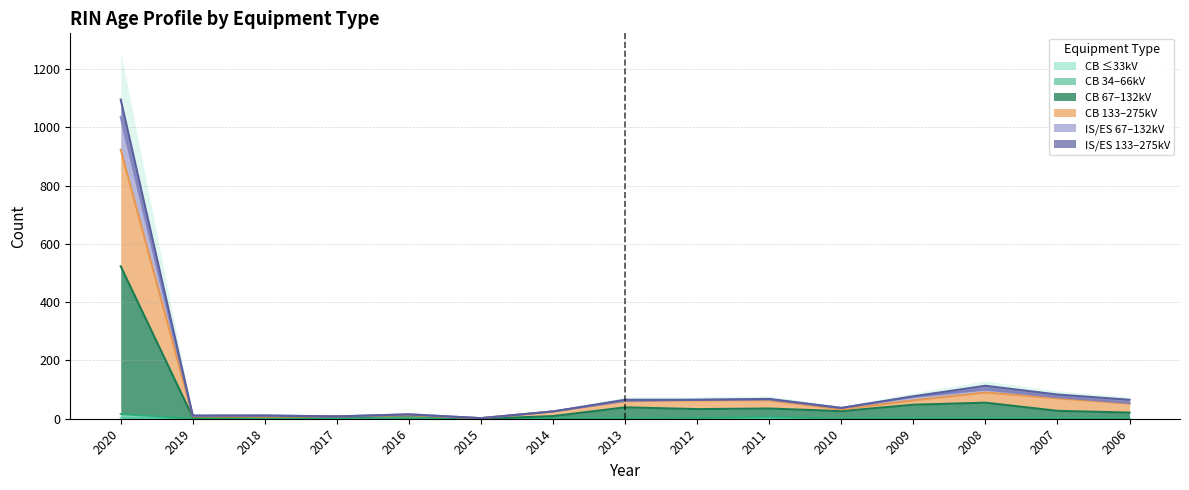

What is the difference between the IS_ES_132 values at 2012 and 2018?

54